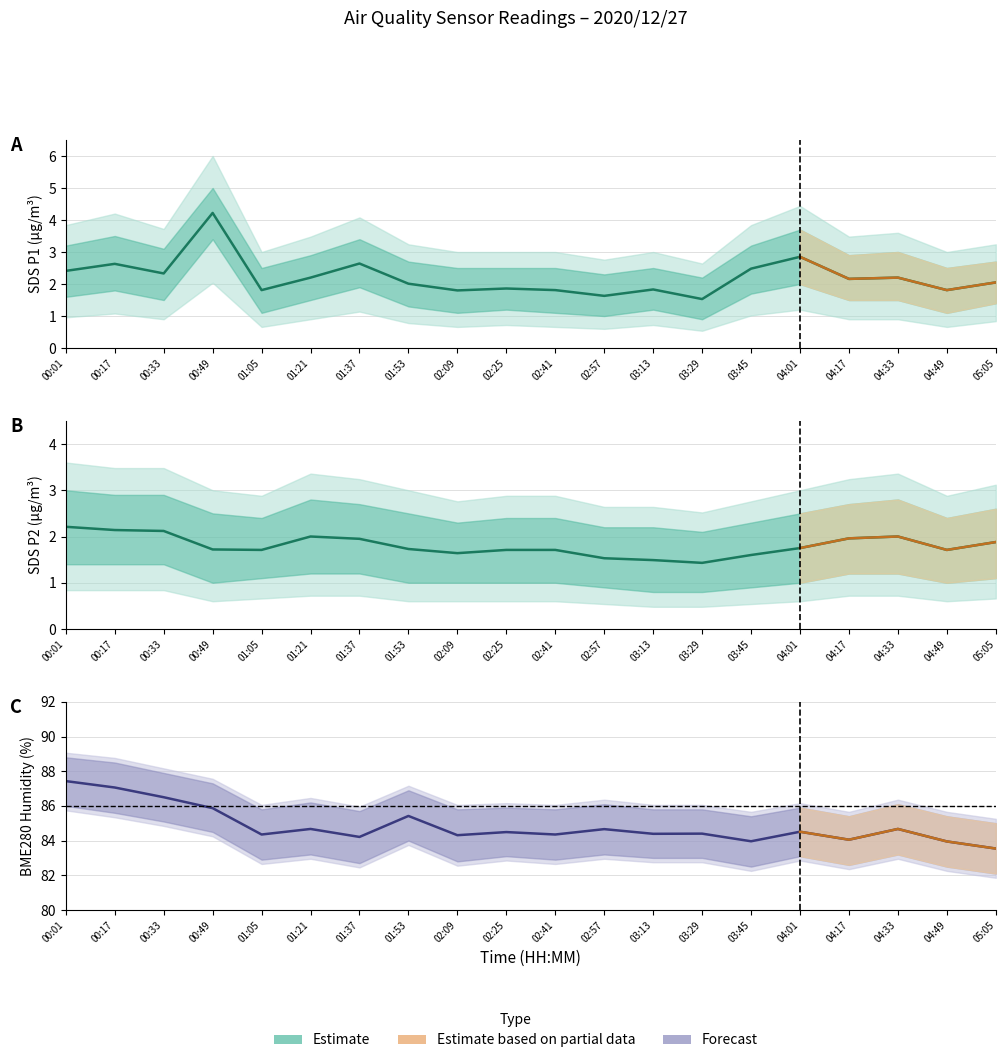

Rank the categories by SDS_P2 value from highest to lowest.

00:01, 00:17, 00:33, 01:21, 04:33, 04:17, 01:37, 05:05, 04:01, 01:53, 00:49, 01:05, 02:25, 02:41, 04:49, 02:09, 03:45, 02:57, 03:13, 03:29